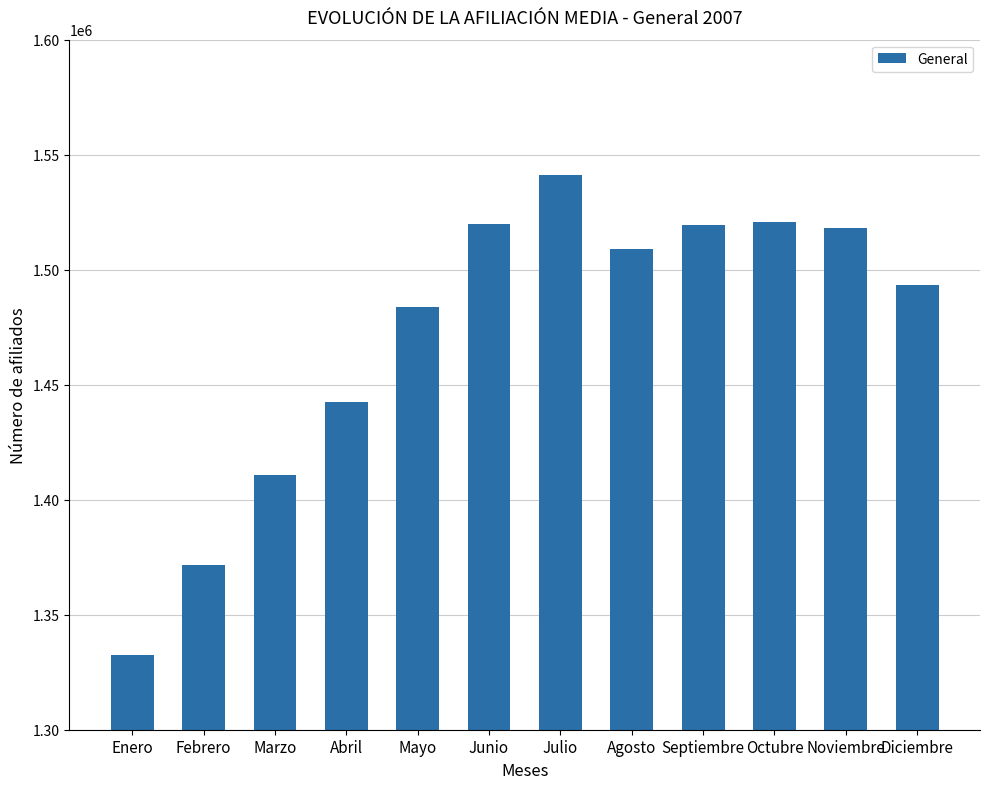

Count the number of categories in the chart.

12